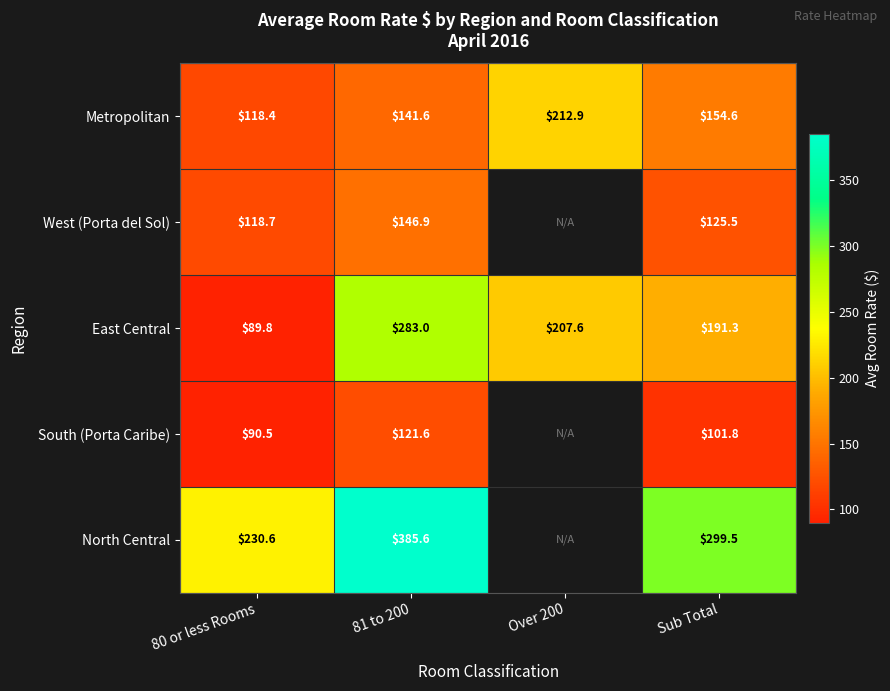

What is the difference between the West (Porta del Sol) values at Sub Total and 80 or less Rooms?

6.8